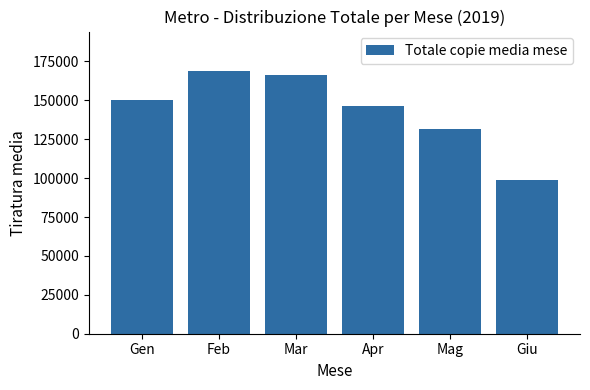

Read the value at Mar.

166068